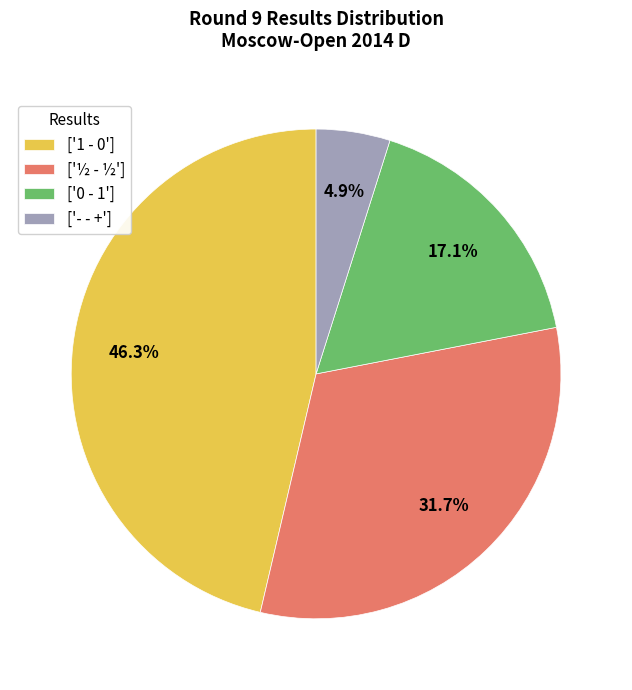

Which has a higher value, ['½ - ½'] or ['- - +']?

['½ - ½']